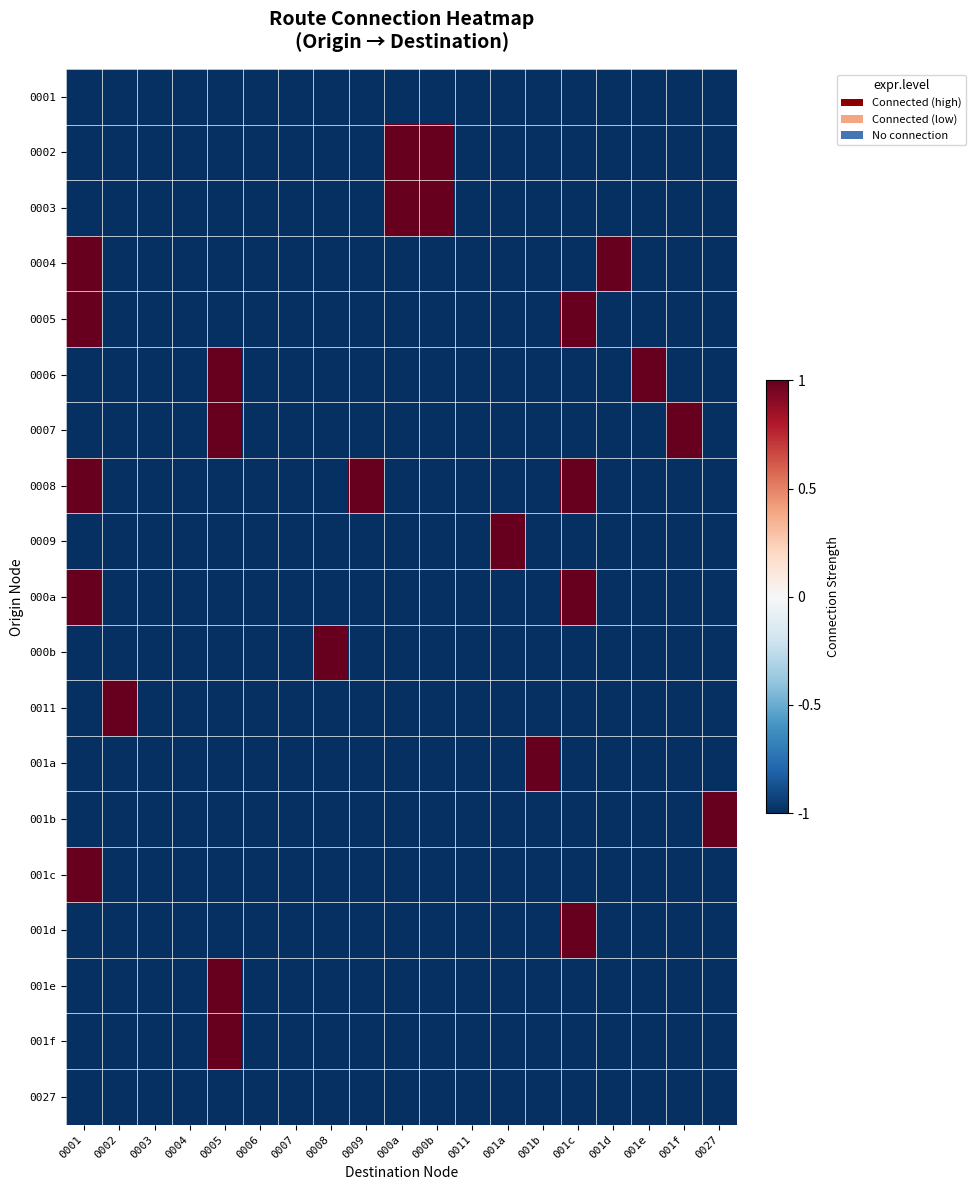

Reading left to right, transcribe all the data shown in this chart.

0001: 0001=-1	0002=-1	0003=-1	0004=-1	0005=-1	0006=-1	0007=-1	0008=-1	0009=-1	000a=-1	000b=-1	0011=-1	001a=-1	001b=-1	001c=-1	001d=-1	001e=-1	001f=-1	0027=-1
0002: 0001=-1	0002=-1	0003=-1	0004=-1	0005=-1	0006=-1	0007=-1	0008=-1	0009=-1	000a=1	000b=1	0011=-1	001a=-1	001b=-1	001c=-1	001d=-1	001e=-1	001f=-1	0027=-1
0003: 0001=-1	0002=-1	0003=-1	0004=-1	0005=-1	0006=-1	0007=-1	0008=-1	0009=-1	000a=1	000b=1	0011=-1	001a=-1	001b=-1	001c=-1	001d=-1	001e=-1	001f=-1	0027=-1
0004: 0001=1	0002=-1	0003=-1	0004=-1	0005=-1	0006=-1	0007=-1	0008=-1	0009=-1	000a=-1	000b=-1	0011=-1	001a=-1	001b=-1	001c=-1	001d=1	001e=-1	001f=-1	0027=-1
0005: 0001=1	0002=-1	0003=-1	0004=-1	0005=-1	0006=-1	0007=-1	0008=-1	0009=-1	000a=-1	000b=-1	0011=-1	001a=-1	001b=-1	001c=1	001d=-1	001e=-1	001f=-1	0027=-1
0006: 0001=-1	0002=-1	0003=-1	0004=-1	0005=1	0006=-1	0007=-1	0008=-1	0009=-1	000a=-1	000b=-1	0011=-1	001a=-1	001b=-1	001c=-1	001d=-1	001e=1	001f=-1	0027=-1
0007: 0001=-1	0002=-1	0003=-1	0004=-1	0005=1	0006=-1	0007=-1	0008=-1	0009=-1	000a=-1	000b=-1	0011=-1	001a=-1	001b=-1	001c=-1	001d=-1	001e=-1	001f=1	0027=-1
0008: 0001=1	0002=-1	0003=-1	0004=-1	0005=-1	0006=-1	0007=-1	0008=-1	0009=1	000a=-1	000b=-1	0011=-1	001a=-1	001b=-1	001c=1	001d=-1	001e=-1	001f=-1	0027=-1
0009: 0001=-1	0002=-1	0003=-1	0004=-1	0005=-1	0006=-1	0007=-1	0008=-1	0009=-1	000a=-1	000b=-1	0011=-1	001a=1	001b=-1	001c=-1	001d=-1	001e=-1	001f=-1	0027=-1
000a: 0001=1	0002=-1	0003=-1	0004=-1	0005=-1	0006=-1	0007=-1	0008=-1	0009=-1	000a=-1	000b=-1	0011=-1	001a=-1	001b=-1	001c=1	001d=-1	001e=-1	001f=-1	0027=-1
000b: 0001=-1	0002=-1	0003=-1	0004=-1	0005=-1	0006=-1	0007=-1	0008=1	0009=-1	000a=-1	000b=-1	0011=-1	001a=-1	001b=-1	001c=-1	001d=-1	001e=-1	001f=-1	0027=-1
0011: 0001=-1	0002=1	0003=-1	0004=-1	0005=-1	0006=-1	0007=-1	0008=-1	0009=-1	000a=-1	000b=-1	0011=-1	001a=-1	001b=-1	001c=-1	001d=-1	001e=-1	001f=-1	0027=-1
001a: 0001=-1	0002=-1	0003=-1	0004=-1	0005=-1	0006=-1	0007=-1	0008=-1	0009=-1	000a=-1	000b=-1	0011=-1	001a=-1	001b=1	001c=-1	001d=-1	001e=-1	001f=-1	0027=-1
001b: 0001=-1	0002=-1	0003=-1	0004=-1	0005=-1	0006=-1	0007=-1	0008=-1	0009=-1	000a=-1	000b=-1	0011=-1	001a=-1	001b=-1	001c=-1	001d=-1	001e=-1	001f=-1	0027=1
001c: 0001=1	0002=-1	0003=-1	0004=-1	0005=-1	0006=-1	0007=-1	0008=-1	0009=-1	000a=-1	000b=-1	0011=-1	001a=-1	001b=-1	001c=-1	001d=-1	001e=-1	001f=-1	0027=-1
001d: 0001=-1	0002=-1	0003=-1	0004=-1	0005=-1	0006=-1	0007=-1	0008=-1	0009=-1	000a=-1	000b=-1	0011=-1	001a=-1	001b=-1	001c=1	001d=-1	001e=-1	001f=-1	0027=-1
001e: 0001=-1	0002=-1	0003=-1	0004=-1	0005=1	0006=-1	0007=-1	0008=-1	0009=-1	000a=-1	000b=-1	0011=-1	001a=-1	001b=-1	001c=-1	001d=-1	001e=-1	001f=-1	0027=-1
001f: 0001=-1	0002=-1	0003=-1	0004=-1	0005=1	0006=-1	0007=-1	0008=-1	0009=-1	000a=-1	000b=-1	0011=-1	001a=-1	001b=-1	001c=-1	001d=-1	001e=-1	001f=-1	0027=-1
0027: 0001=-1	0002=-1	0003=-1	0004=-1	0005=-1	0006=-1	0007=-1	0008=-1	0009=-1	000a=-1	000b=-1	0011=-1	001a=-1	001b=-1	001c=-1	001d=-1	001e=-1	001f=-1	0027=-1